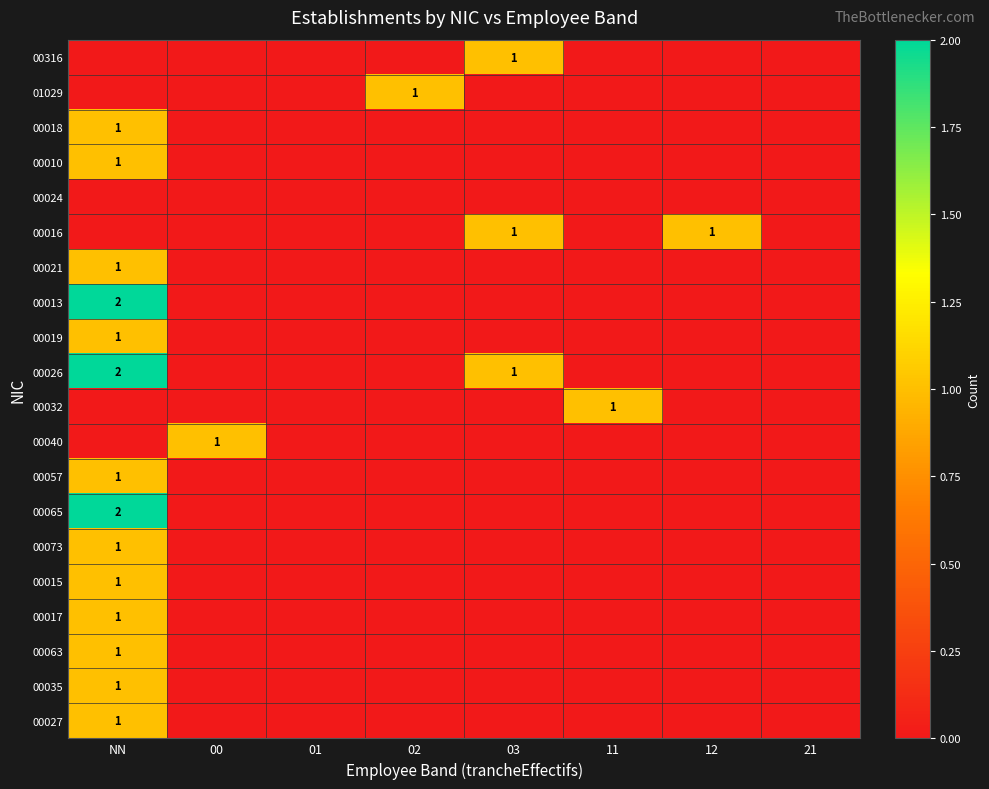

Between 00 and 12, which is larger?

00